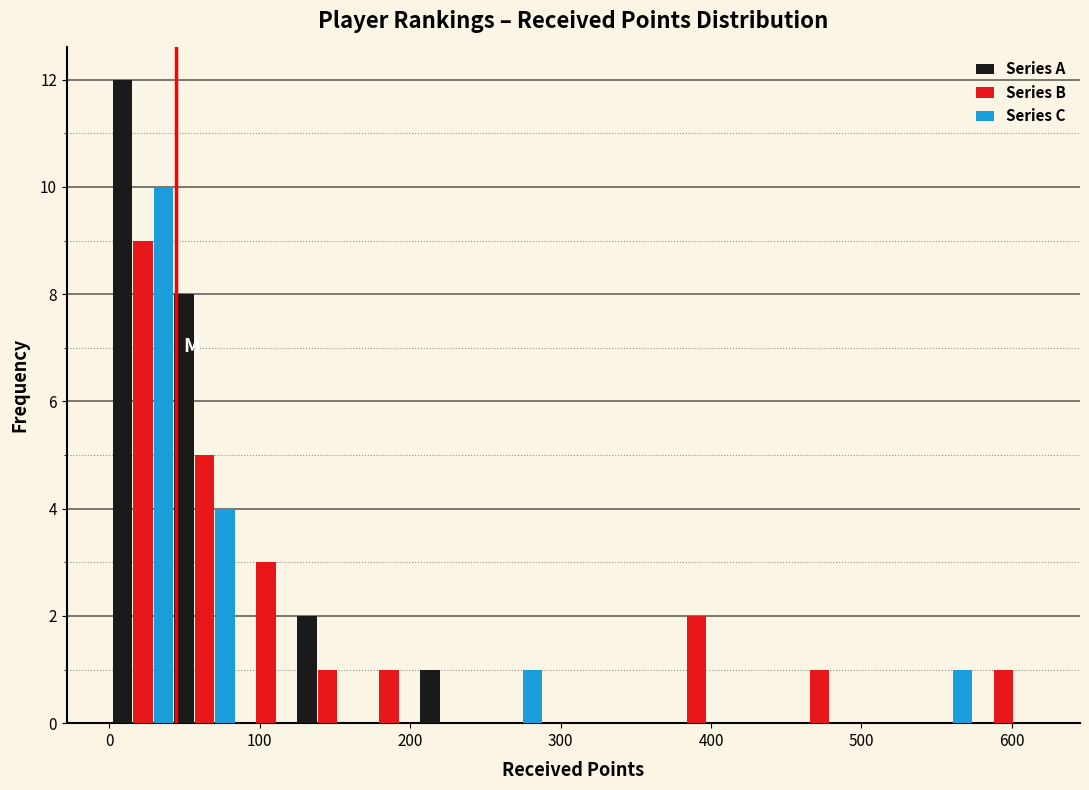

In the Series A series, which range on the x-axis has the tallest bar?

0 to 40